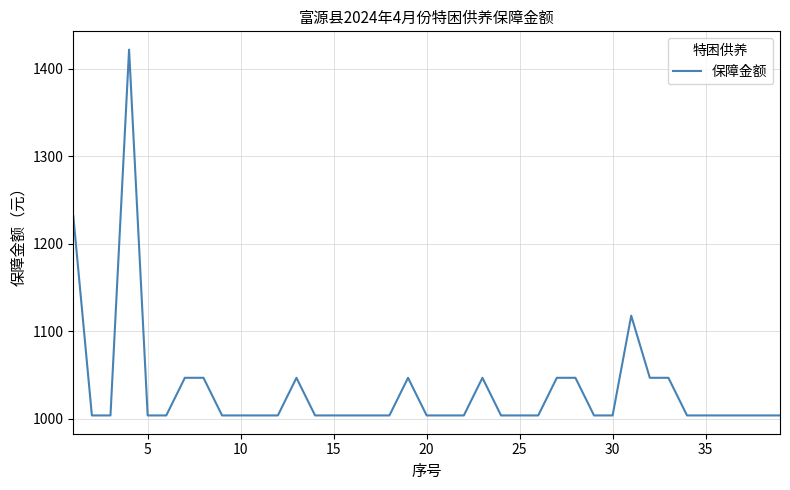

What is the minimum value shown in the chart?

1004